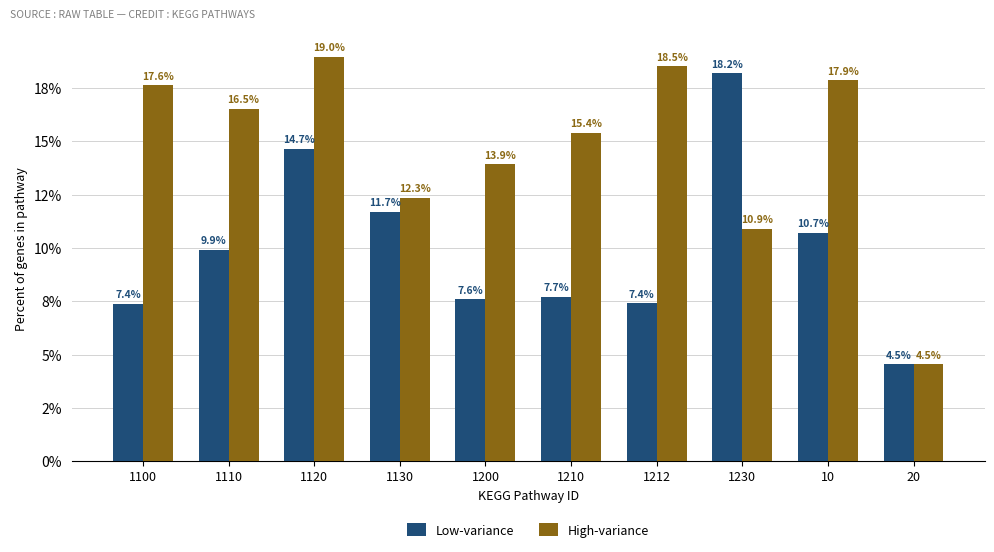

Read the Low-variance value at 1200.

0.1